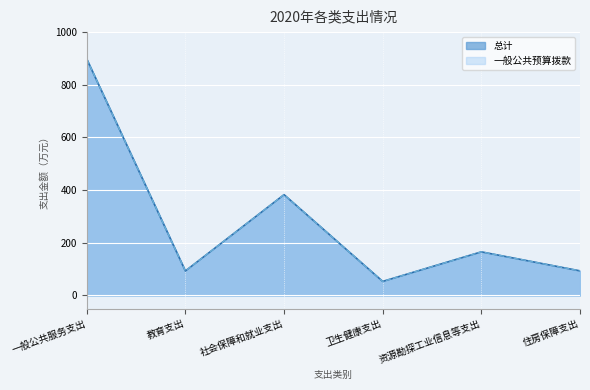

Where does the 总计 series first go above 165?

一般公共服务支出